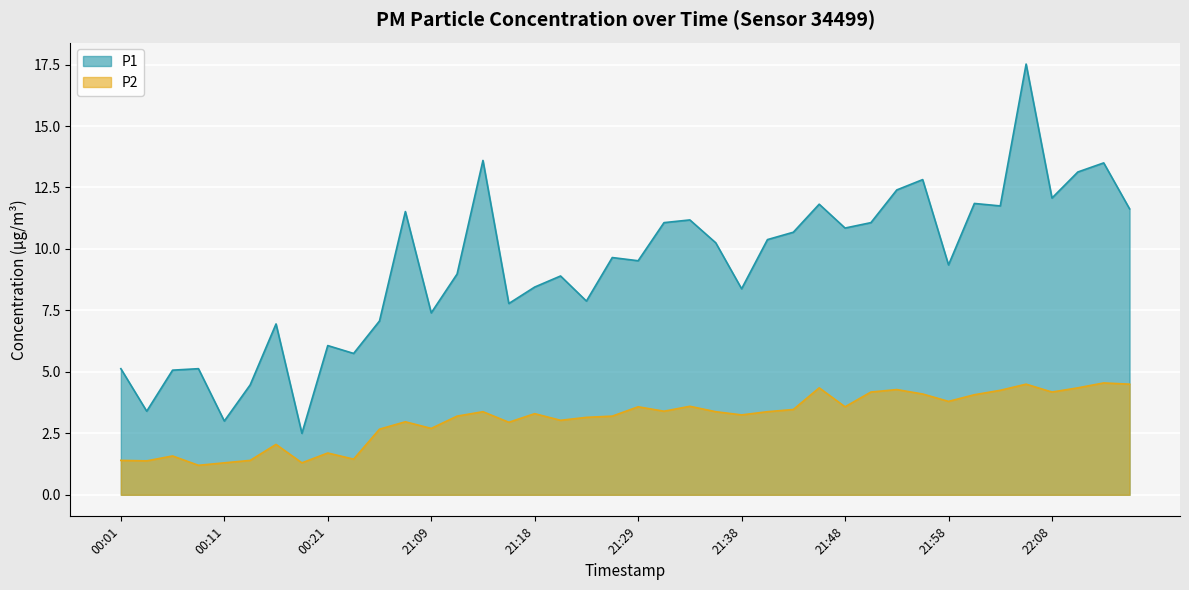

Is it true that P1 equals 3.0 at 00:11?

True